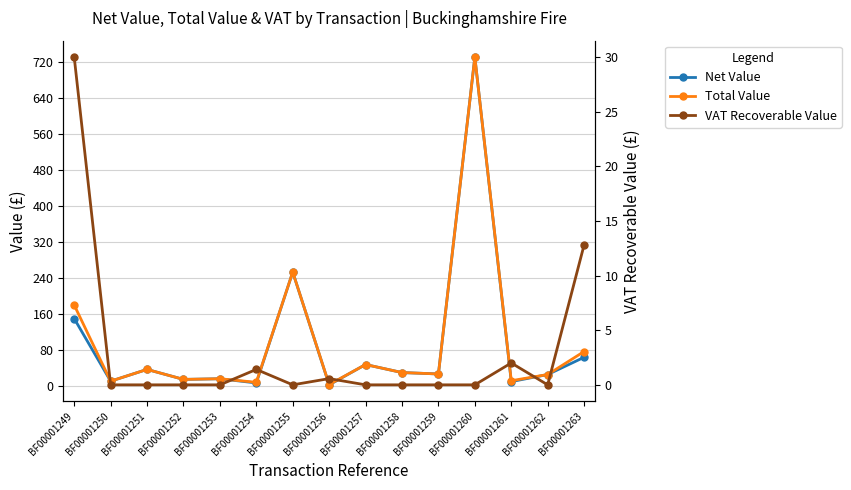

Which category has the highest value in the VAT Recoverable Value series?

BF00001249